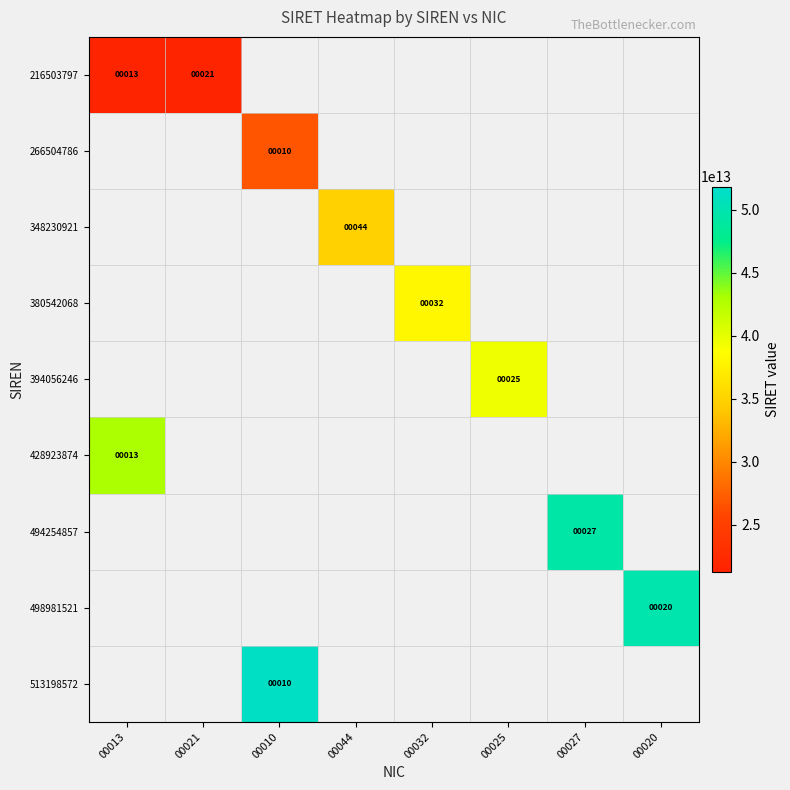

What is the maximum value shown in the chart?

51319857200010.0